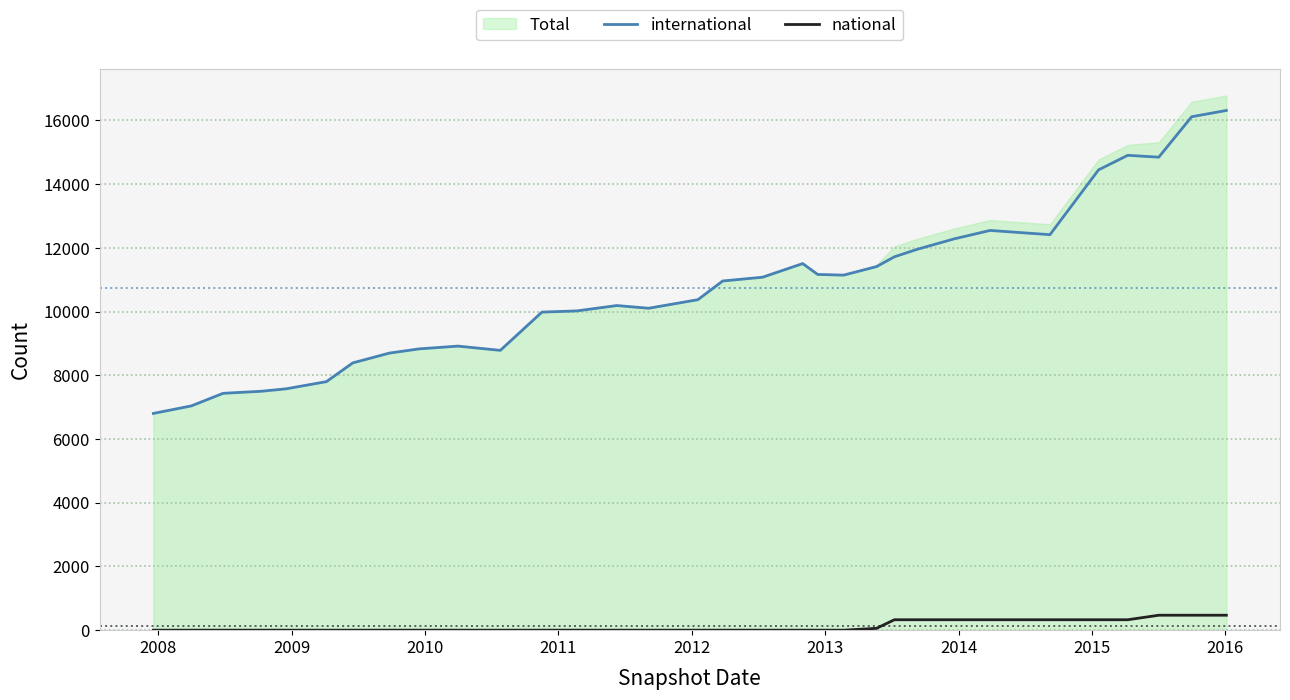

True or false: national and international intersect in this chart.

False